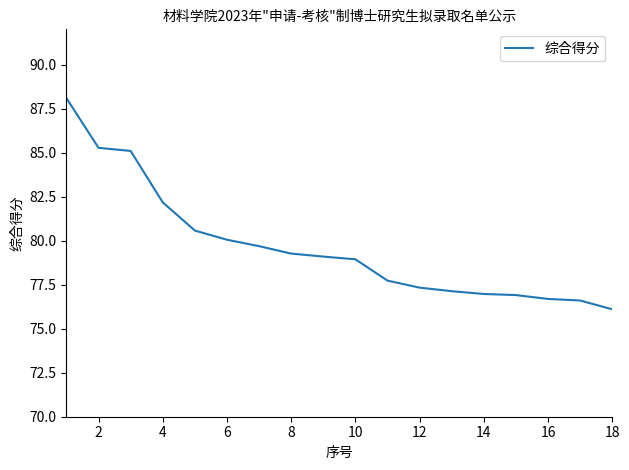

What is the difference between the maximum and minimum values?

12.0